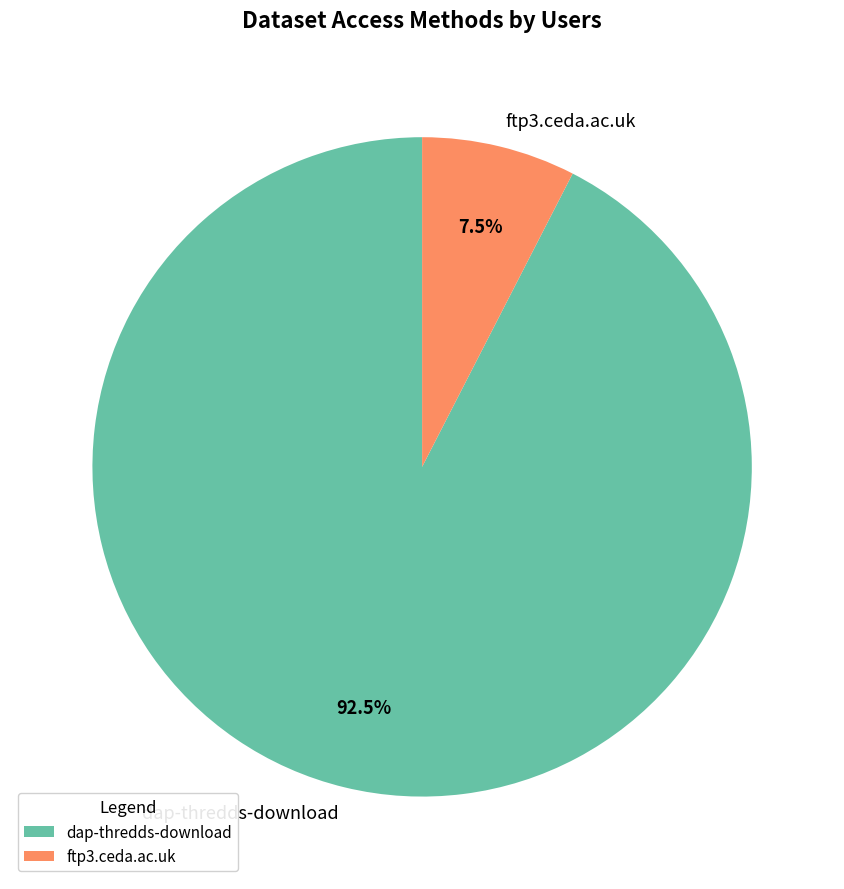

Which has a higher value, dap-thredds-download or ftp3.ceda.ac.uk?

dap-thredds-download